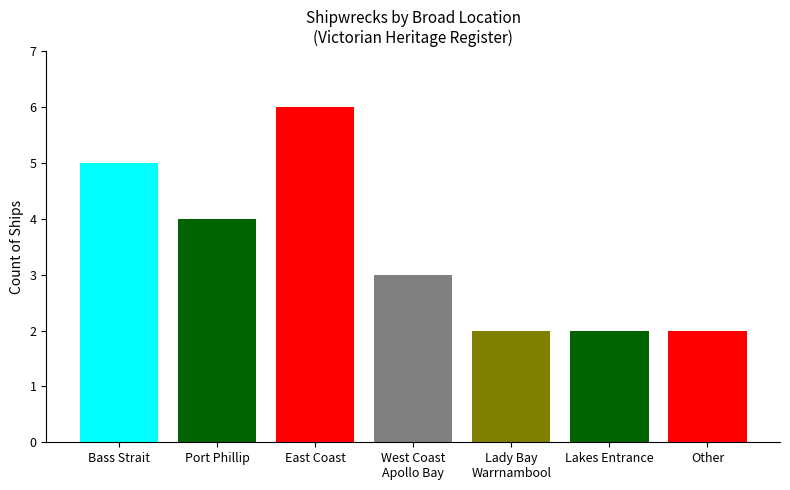

What is the smallest value displayed?

2